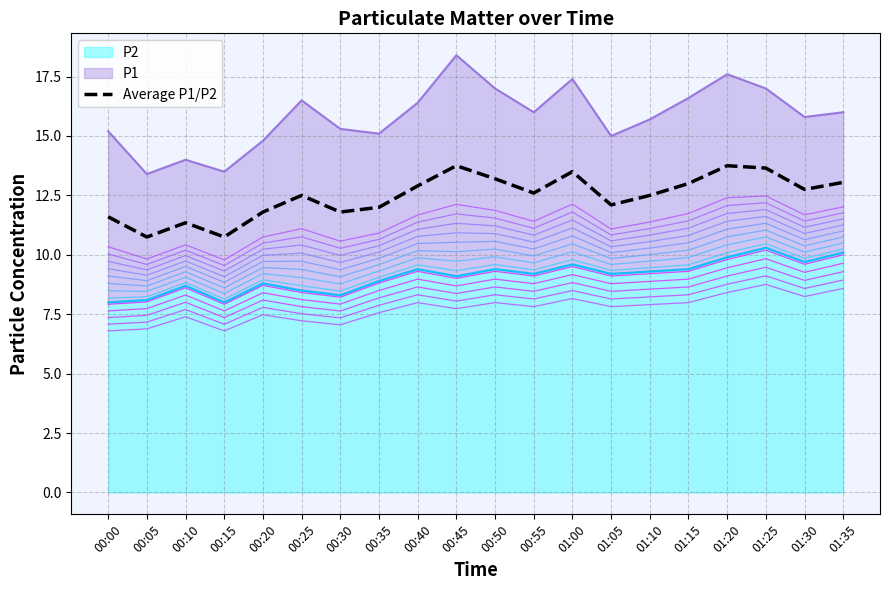

What is the label of the 1st point from the left?

00:00